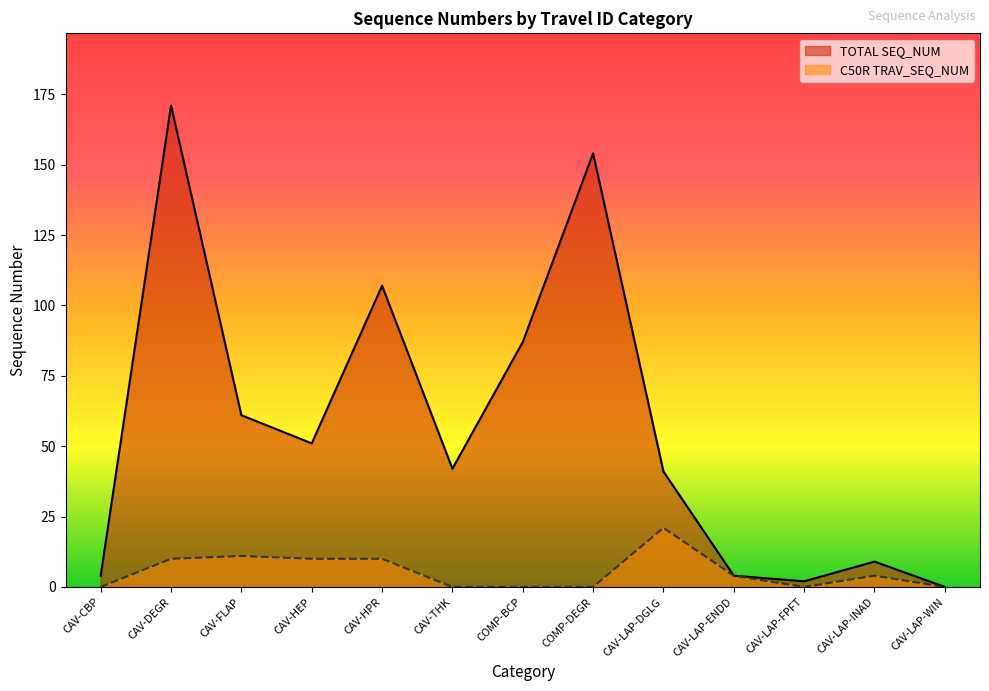

Which series has the widest spread of values?

TOTAL SEQ_NUM